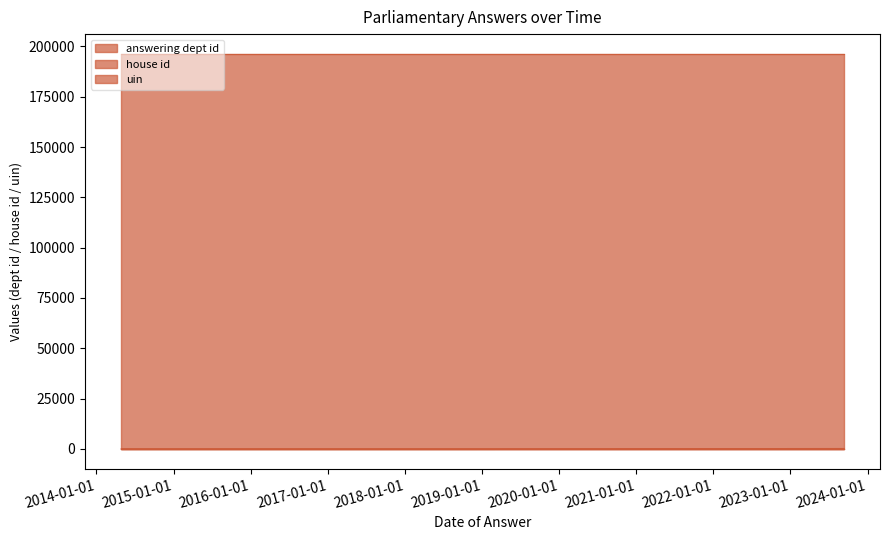

Does the chart display data point markers on the line(s)?

No